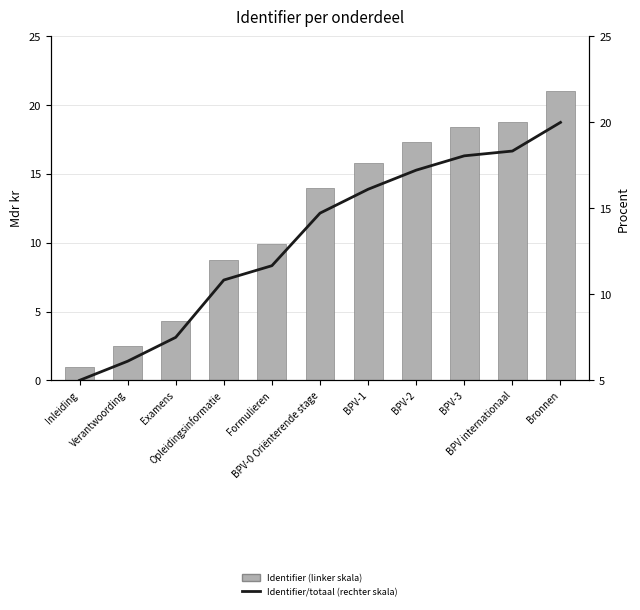

At how many categories does at least one series exceed 13?

6